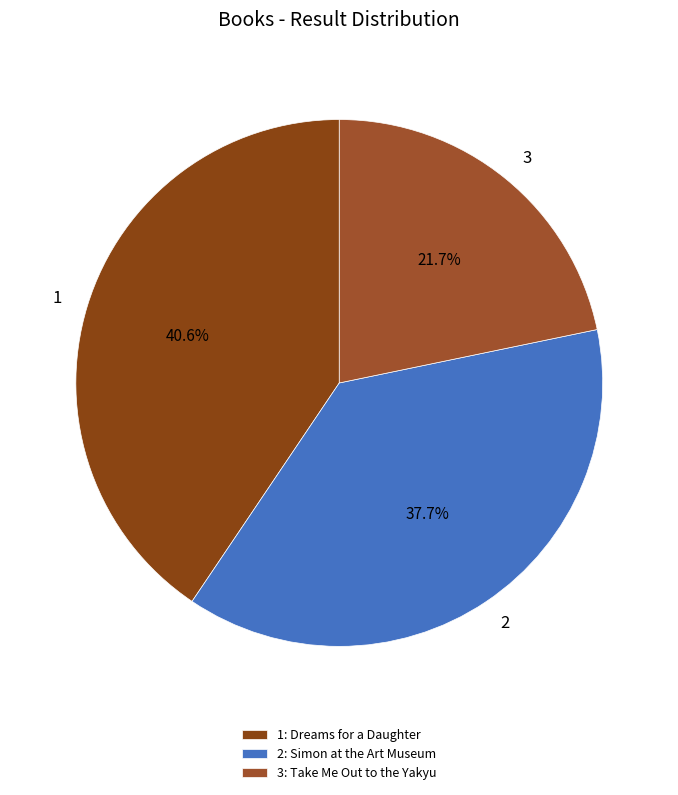

Does any single category account for the majority?

No